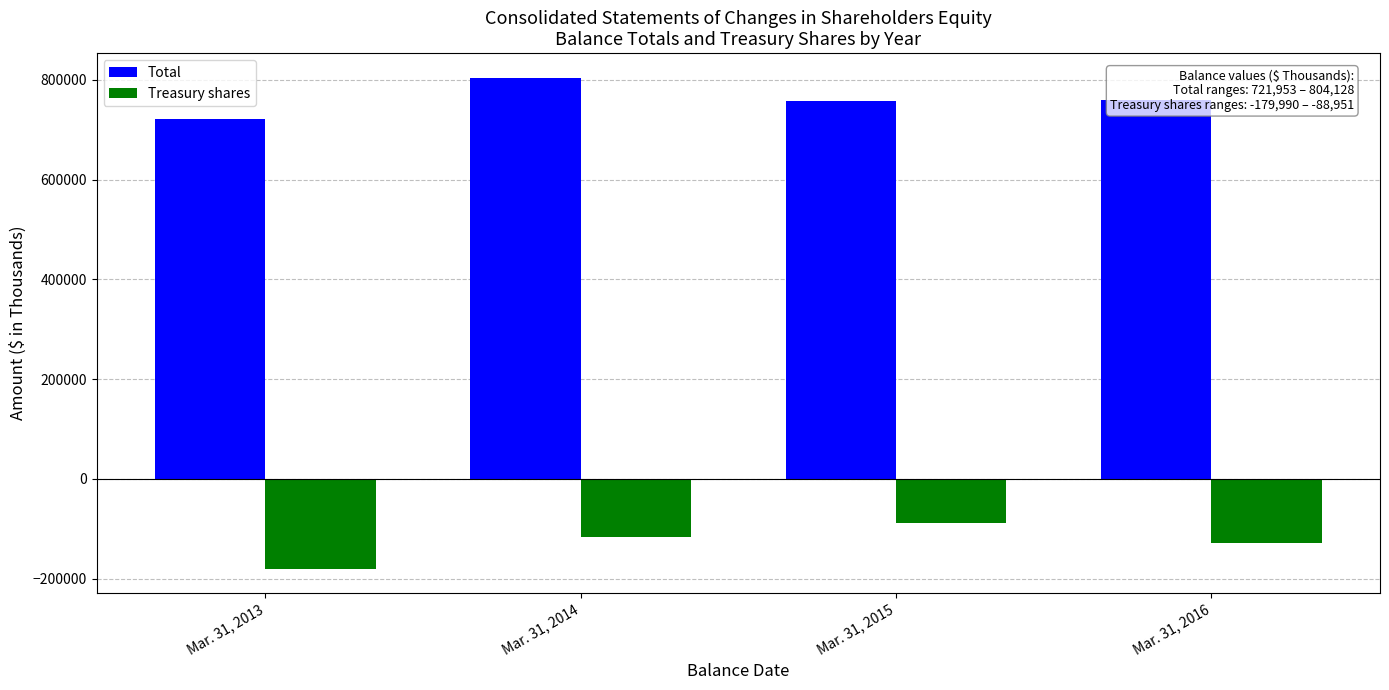

Which series has the largest total across all categories?

Total